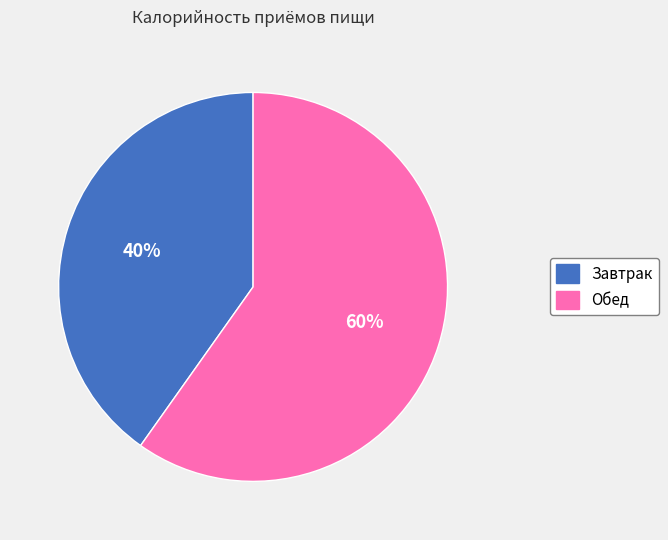

Which slice is the smallest?

Завтрак